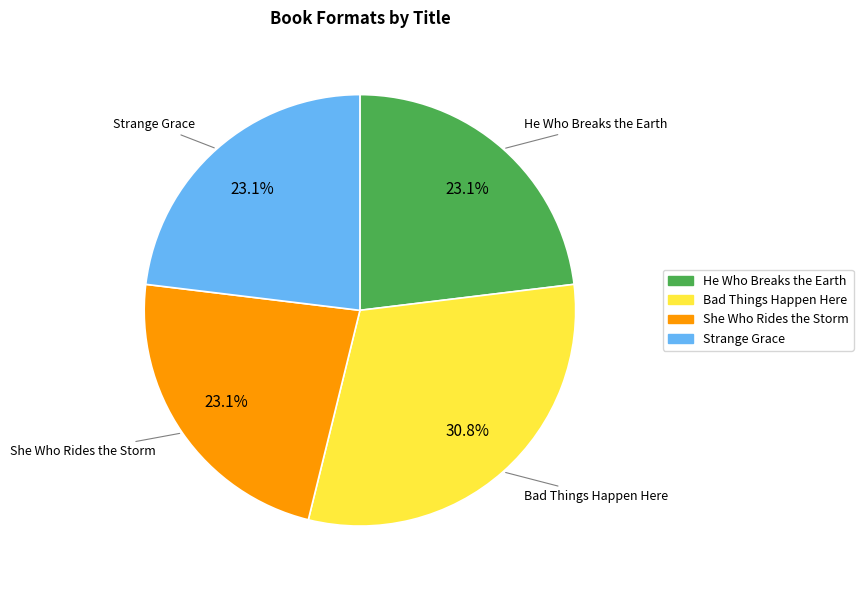

How many slices are in this pie chart?

4